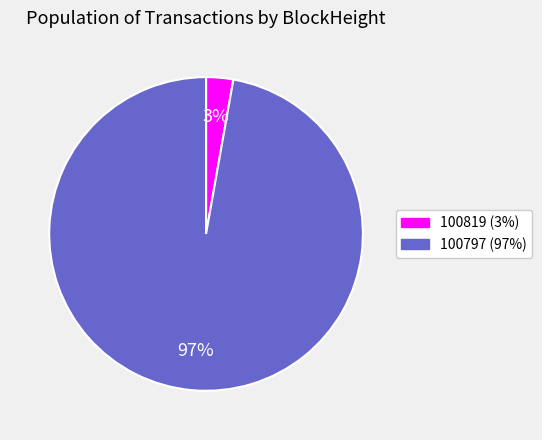

Does any single category account for the majority?

Yes